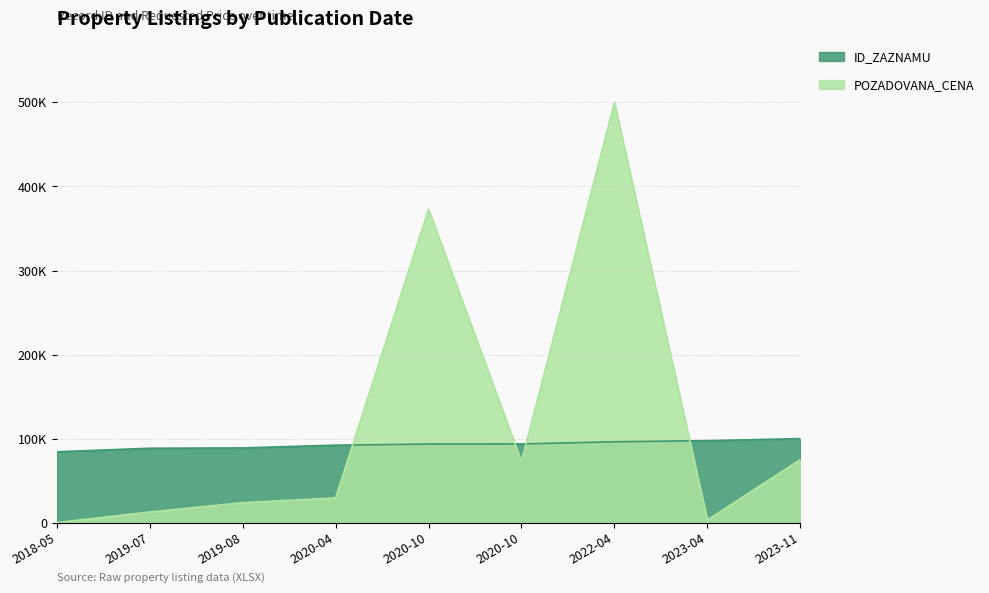

What is the label of the 7th point from the left?

2022-04